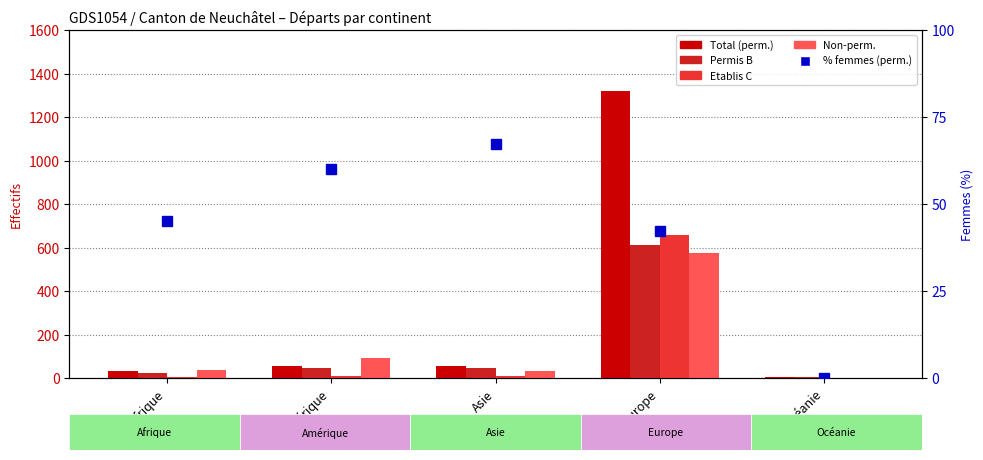

At which label does Permis B reach its minimum?

Océanie